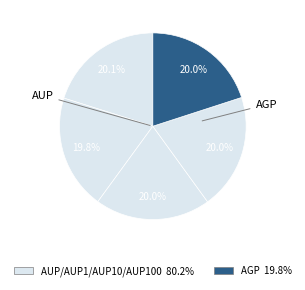

Is there any slice that represents more than half of the pie?

No